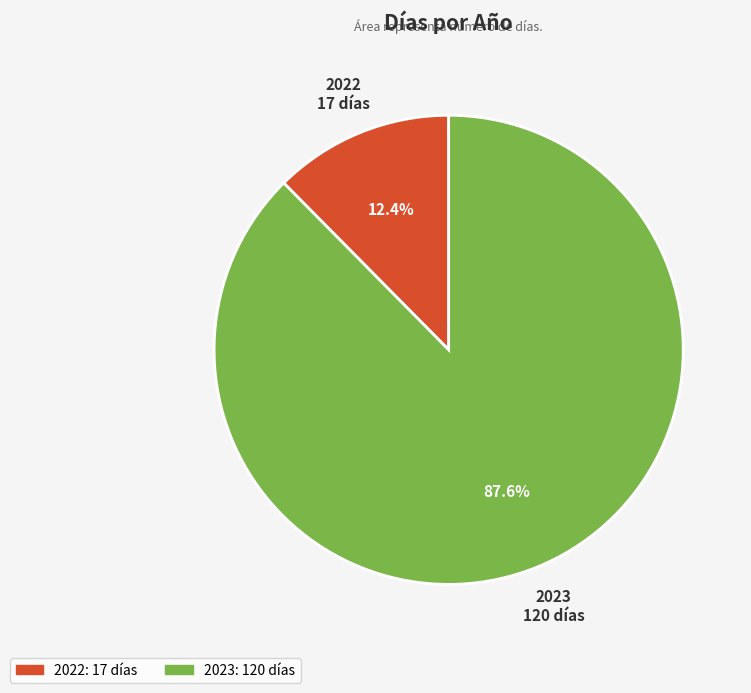

Approximately how many times larger is the value at 2022 compared to 2023?

0.1